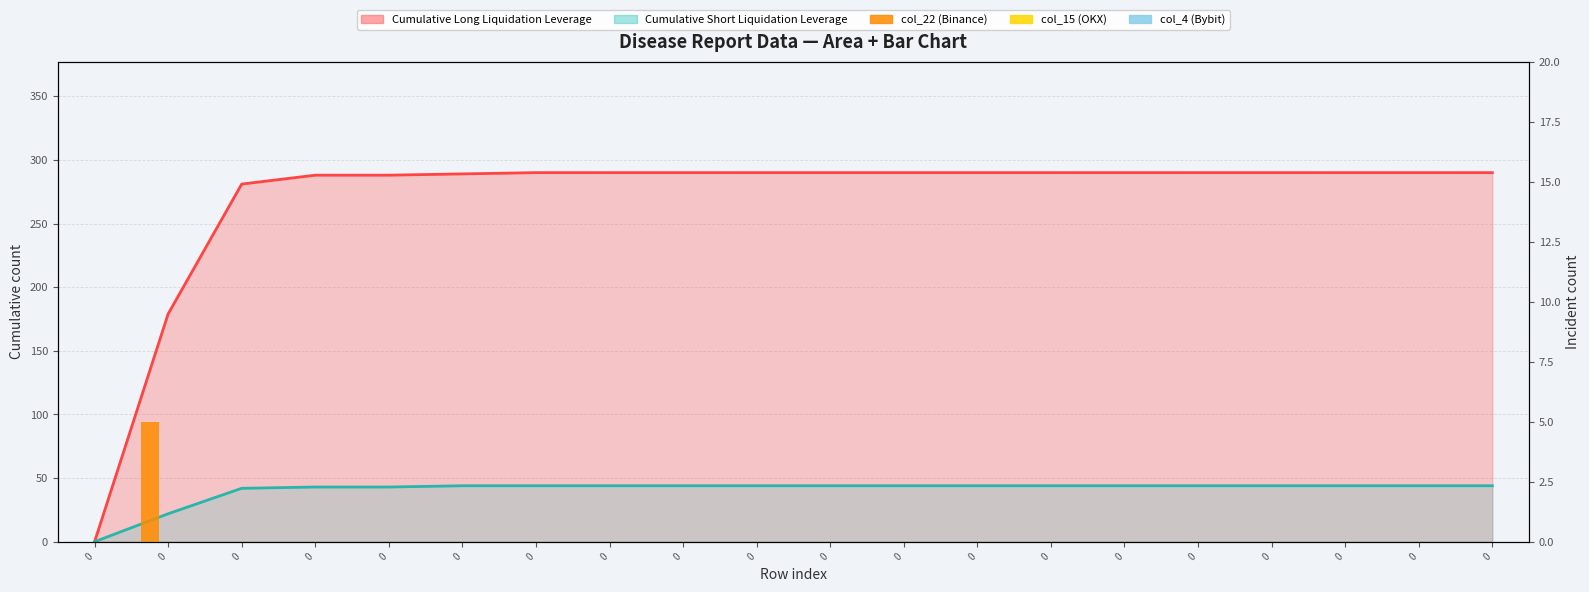

True or false: col_4 (Bybit) has a value of 0 at 0.

True